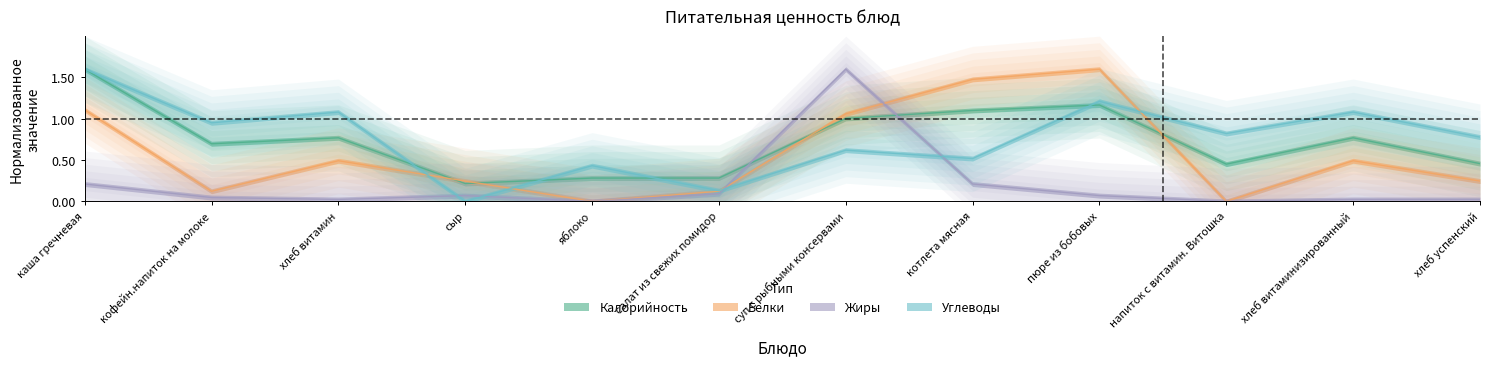

The value of Белки at пюре из бобовых is 1.1. True or false?

False